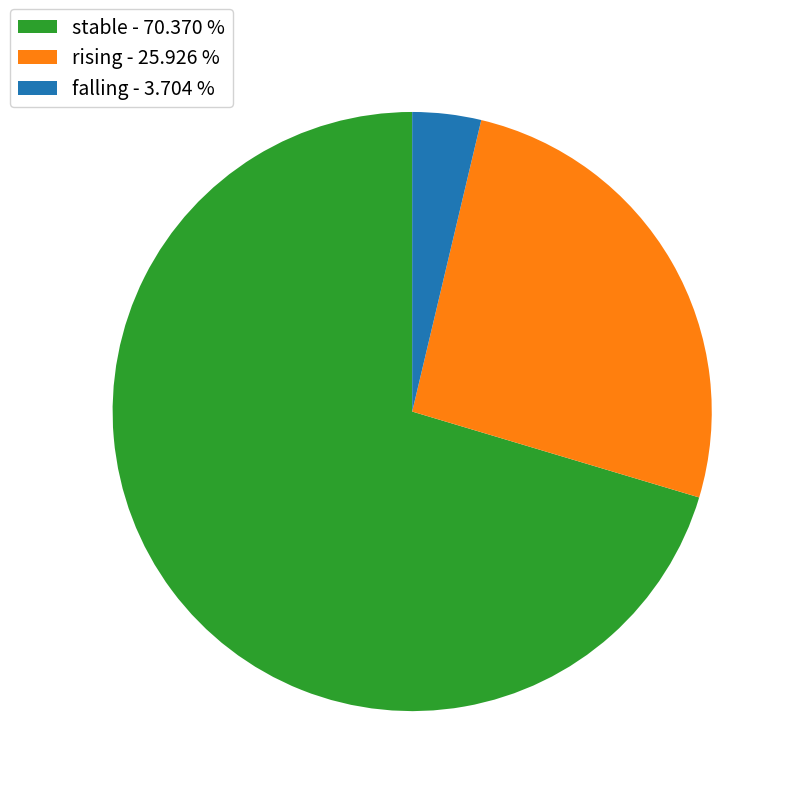

Is the sum of falling - 3.704 % and stable - 70.370 % greater than half?

Yes